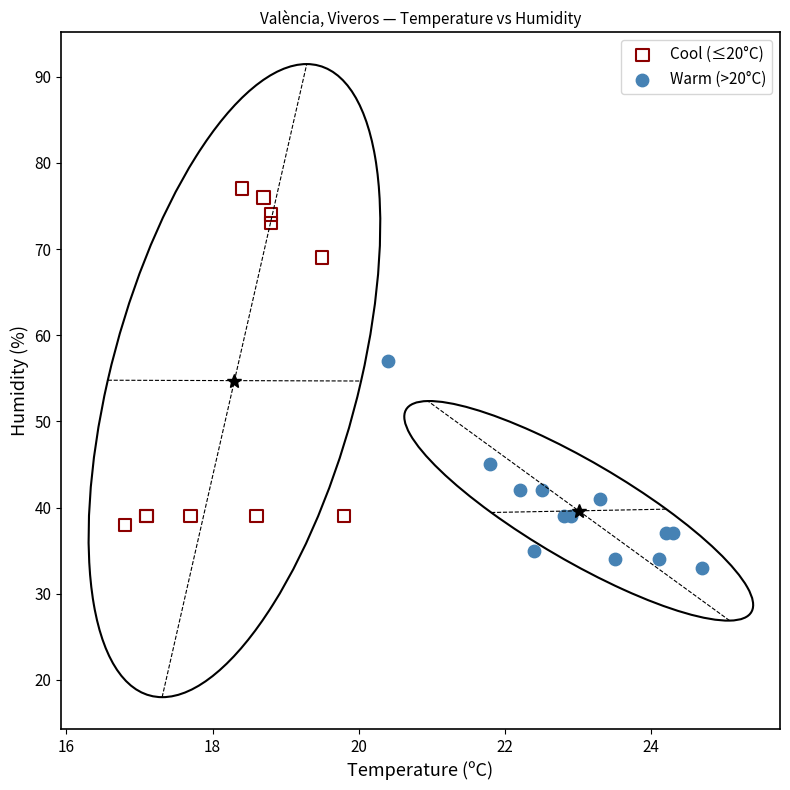

Which series has the widest spread of Y values?

Cool (≤20°C)